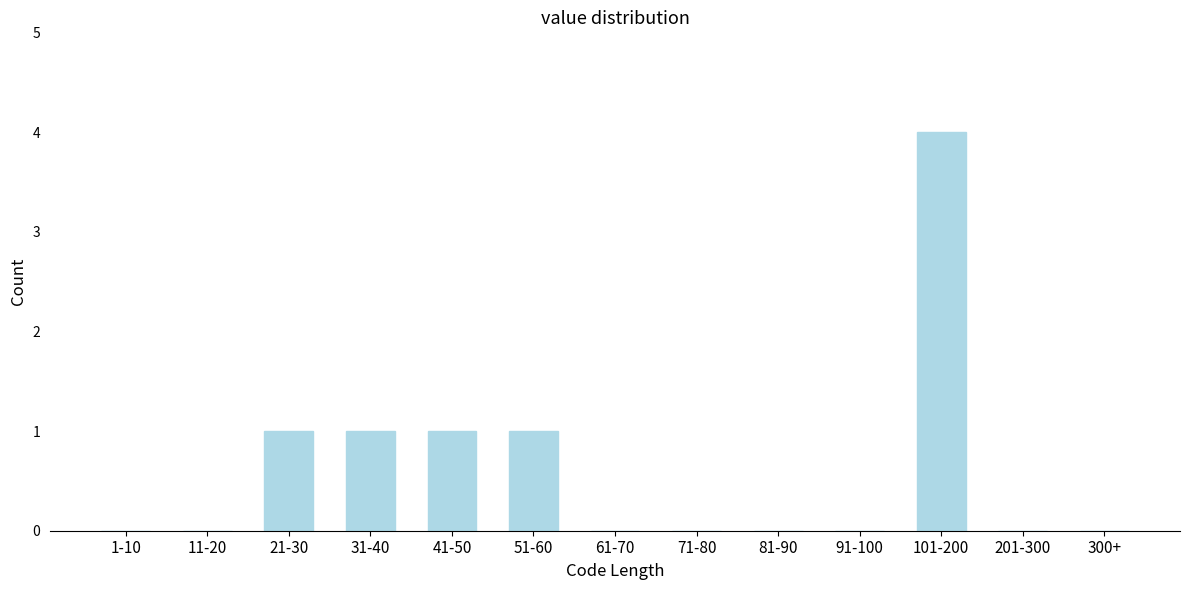

Reading left to right, transcribe all the data shown in this chart.

1-10=0	11-20=0	21-30=1	31-40=1	41-50=1	51-60=1	61-70=0	71-80=0	81-90=0	91-100=0	101-200=4	201-300=0	300+=0